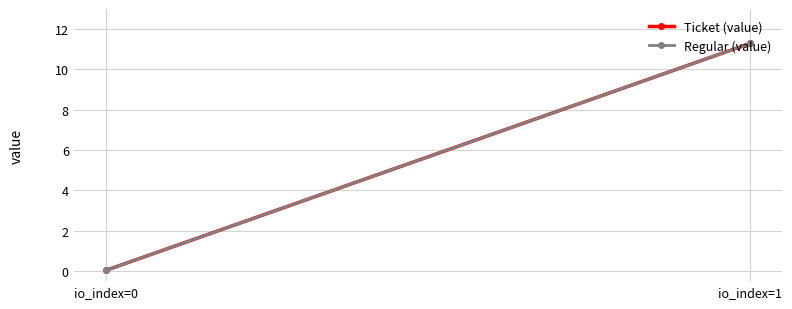

Which series has the largest total across all categories?

Ticket (value)